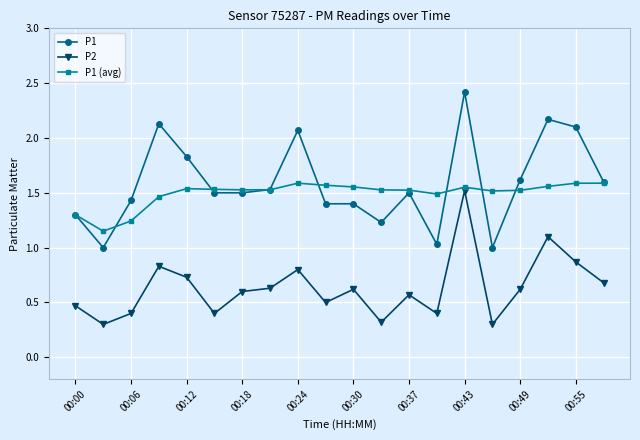

What is the value of the P2 point at the 2nd from the left?

0.3